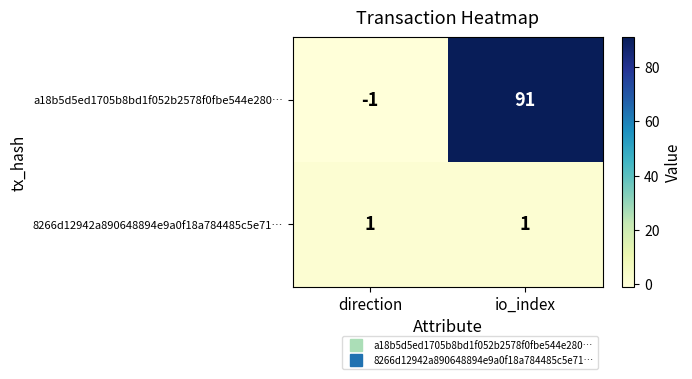

What is the spread (max minus min) of values at io_index?

90